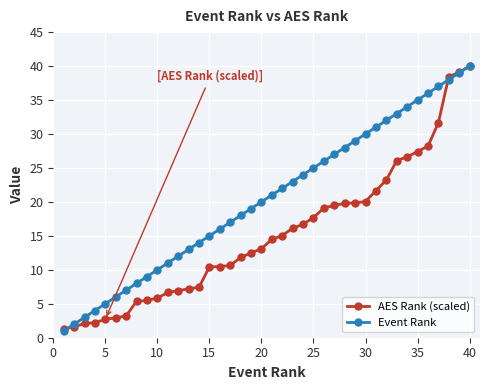

What are all the series names shown in the legend?

AES Rank (scaled), Event Rank